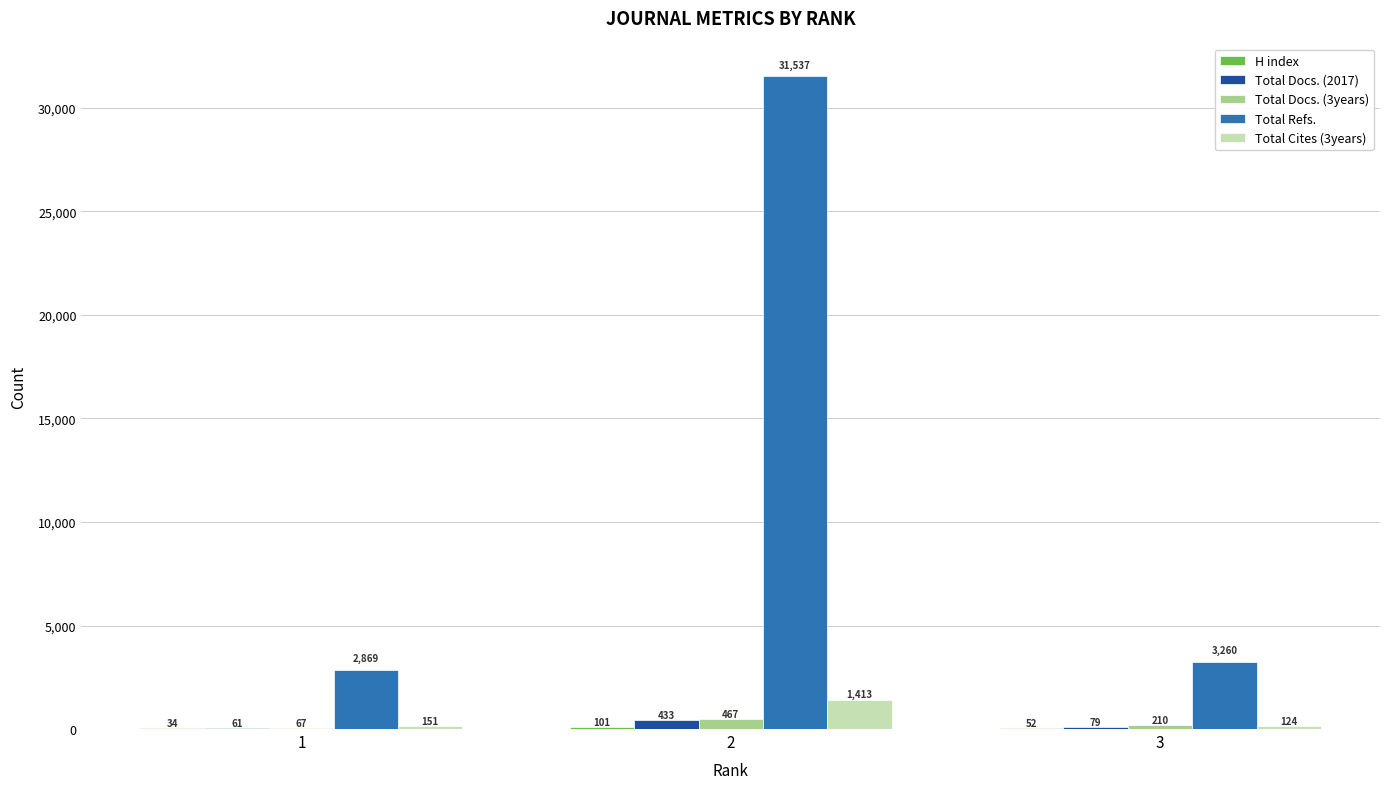

Is it true that Total Docs. (3years) equals 210 at 3?

True